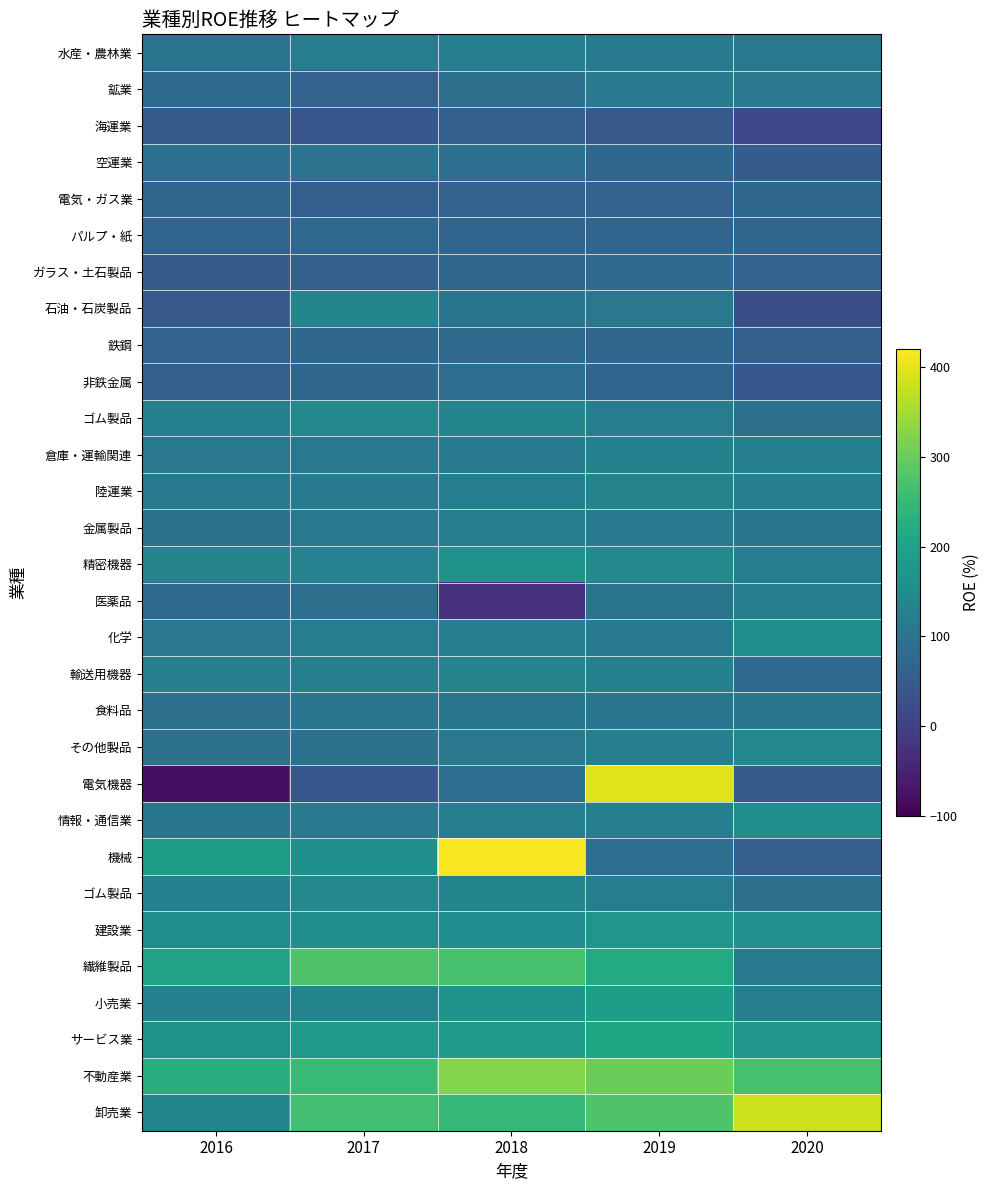

What is the difference between the highest and lowest values at 2020?

366.0